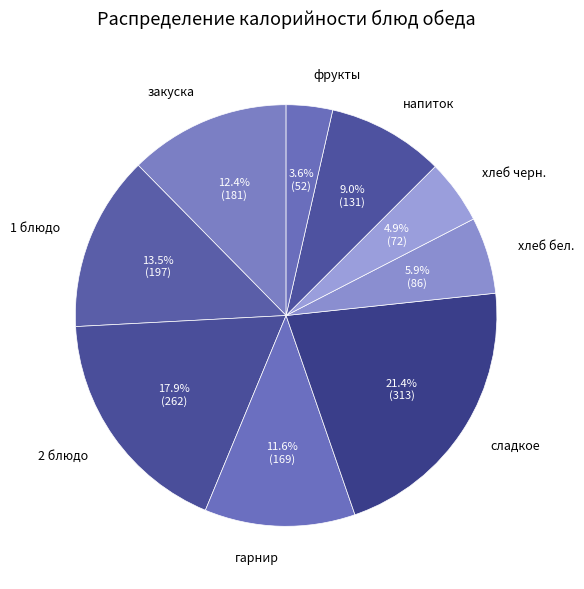

Is there any slice that represents more than half of the pie?

No